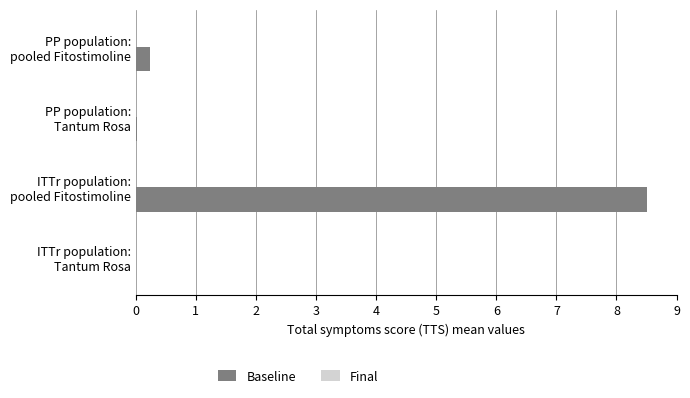

What is the sum of all values?

8.8